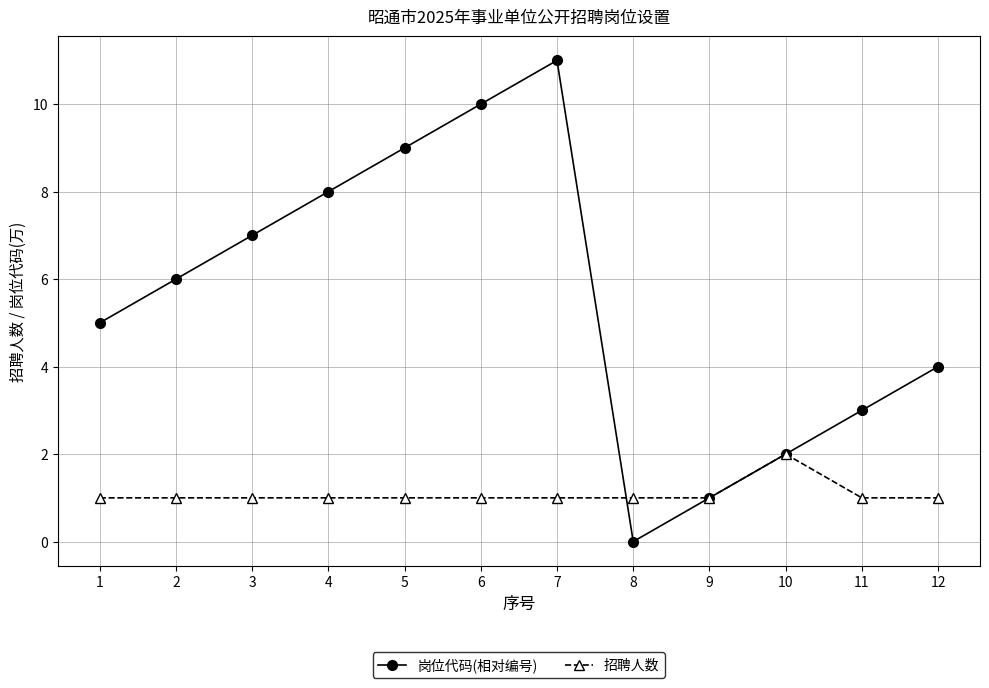

What is the difference between the maximum and minimum values in the 招聘人数 series?

1